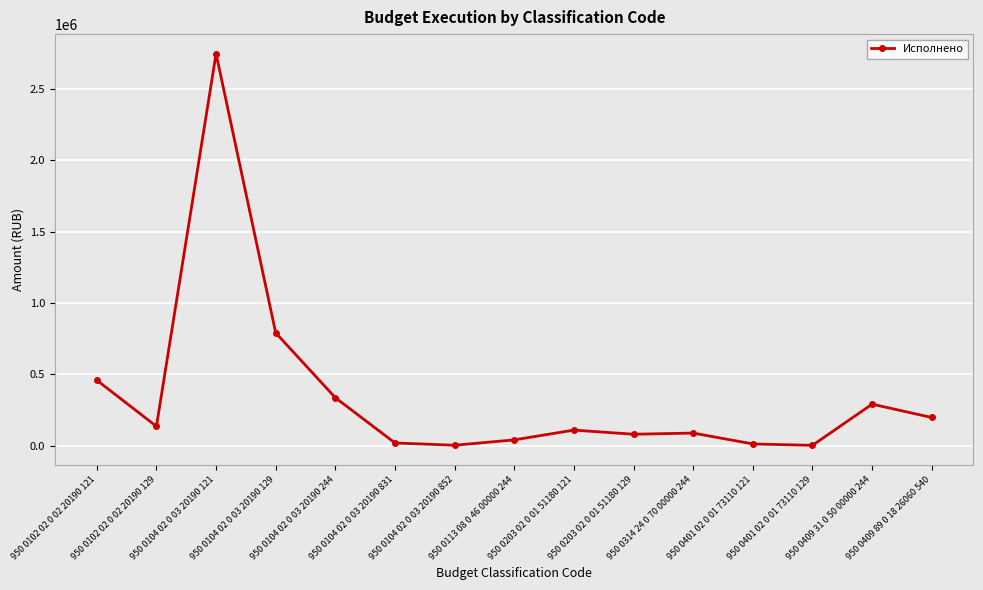

True or false: there are more than 2 points higher than both neighbors.

True